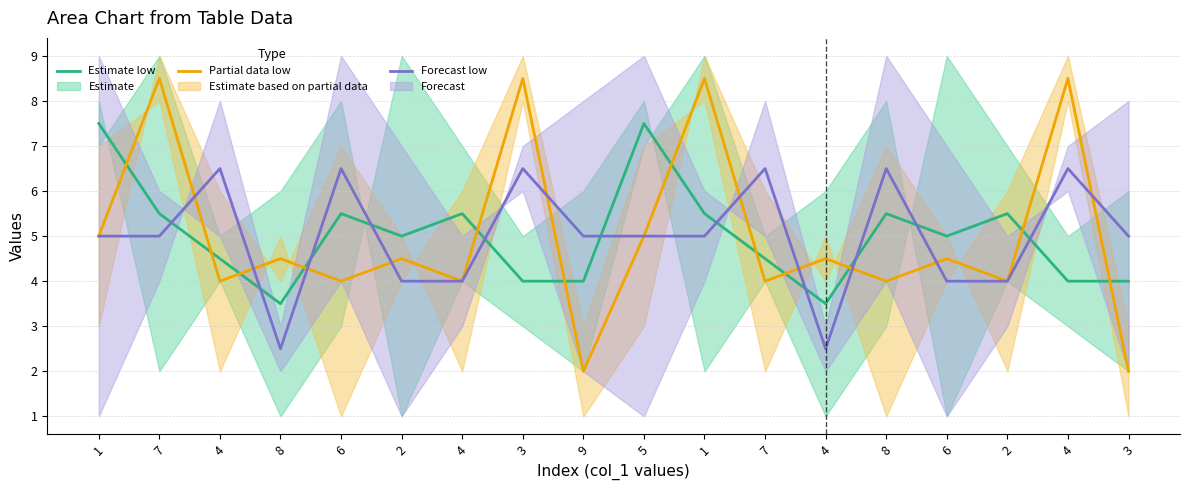

Where is Partial data low nearest to the value 5?

1